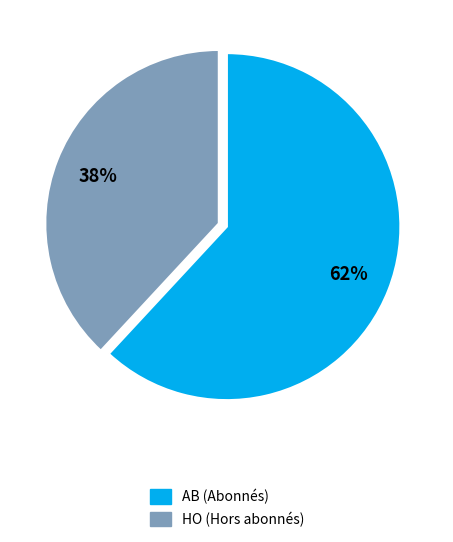

Count the number of slices in the pie.

2